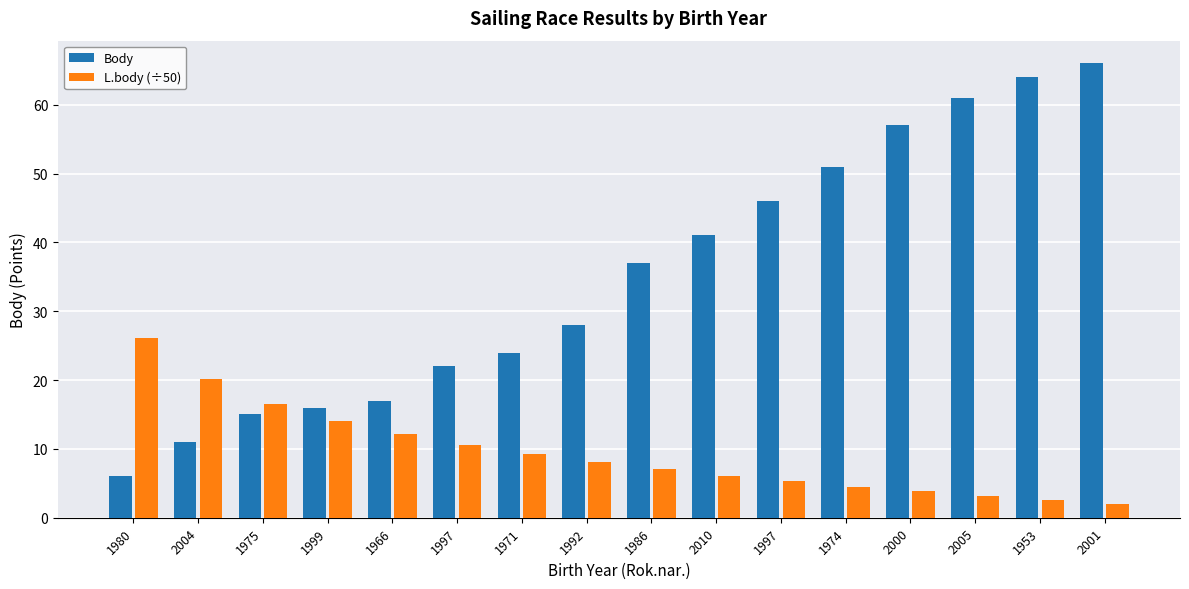

What are all the series names shown in the legend?

Body, L.body (÷50)